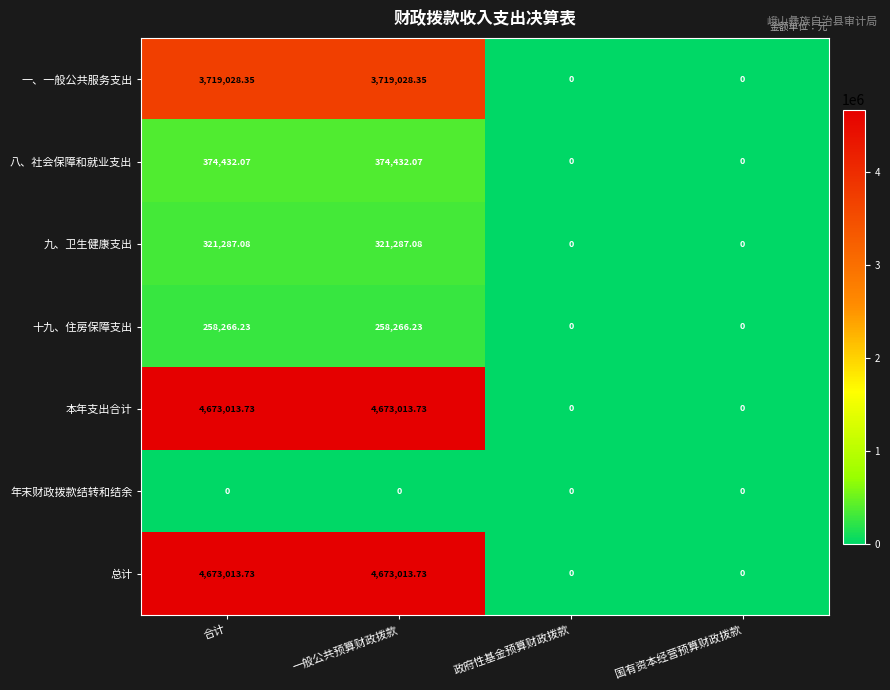

Is the value of 八、社会保障和就业支出 at 合计 greater than the value of 十九、住房保障支出 at 合计?

Yes